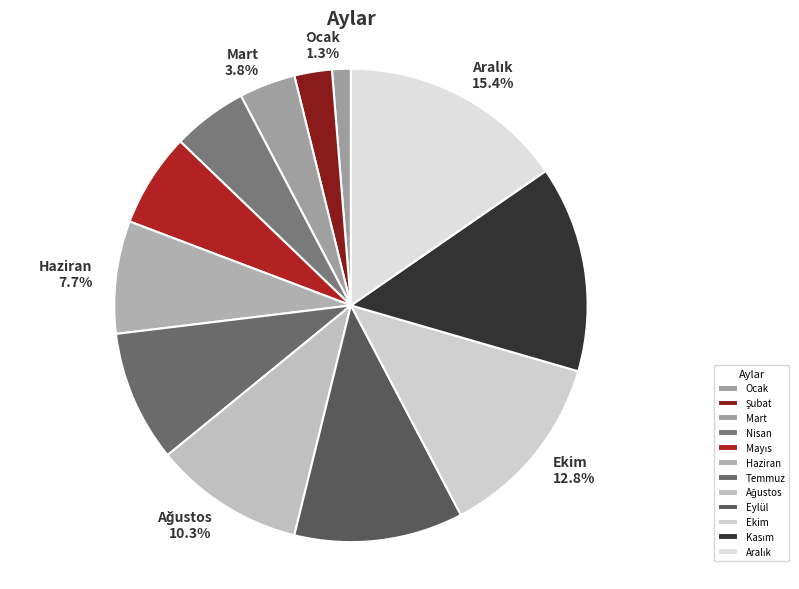

To the nearest percent, what is the difference between the largest and smallest slice percentages?

14%